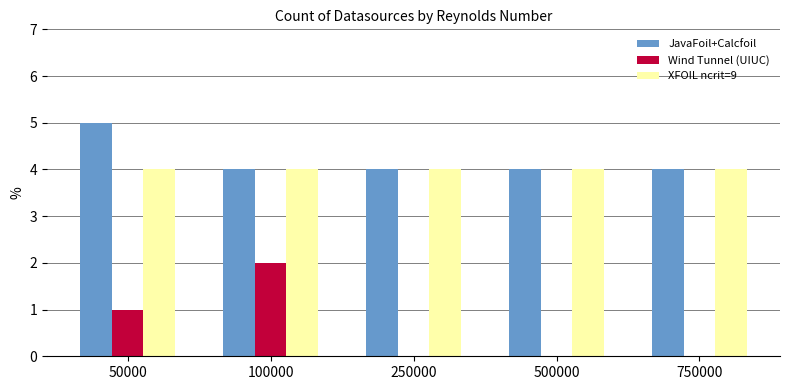

What is the total value across all series at 50000?

10